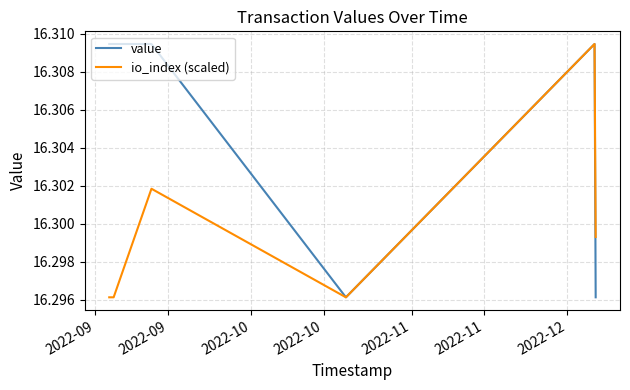

Which series has the largest total across all categories?

value